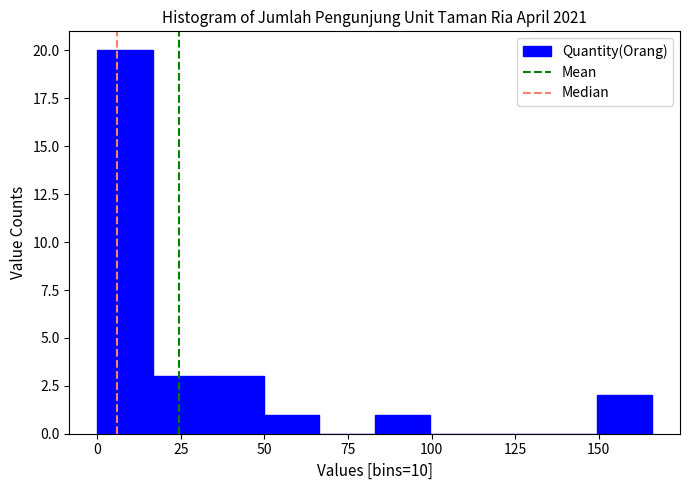

Read against the x-axis, roughly where is the centre of the tallest bar?

10